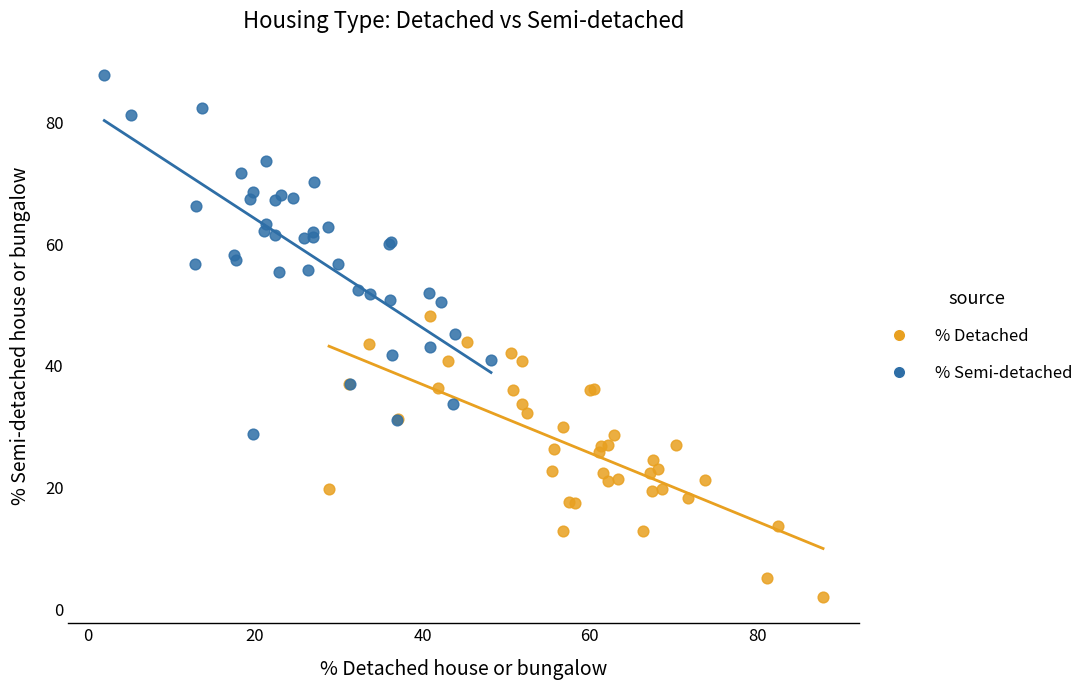

Which series has the widest spread of Y values?

% Semi-detached